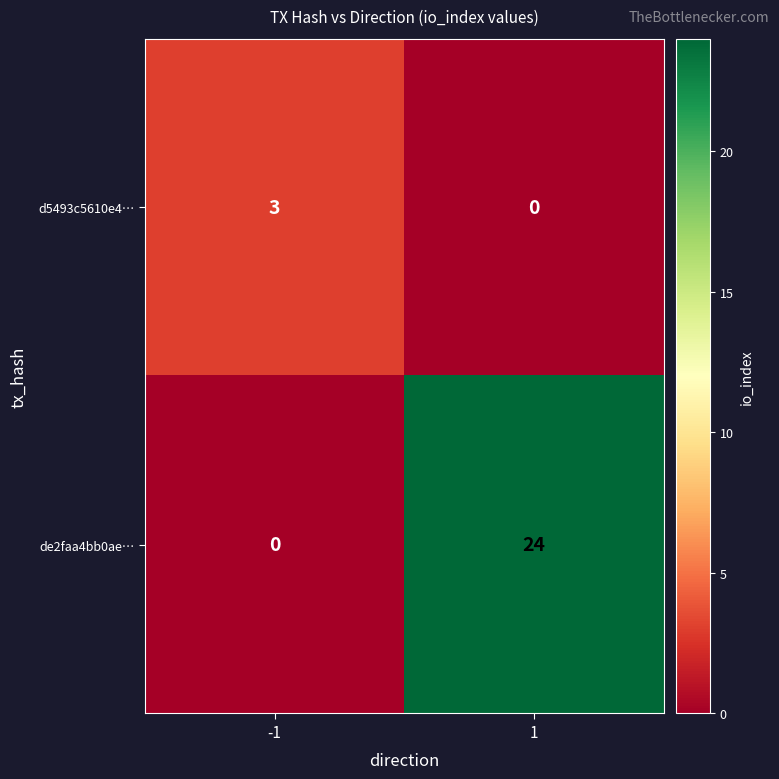

How many data points does each series have?

2